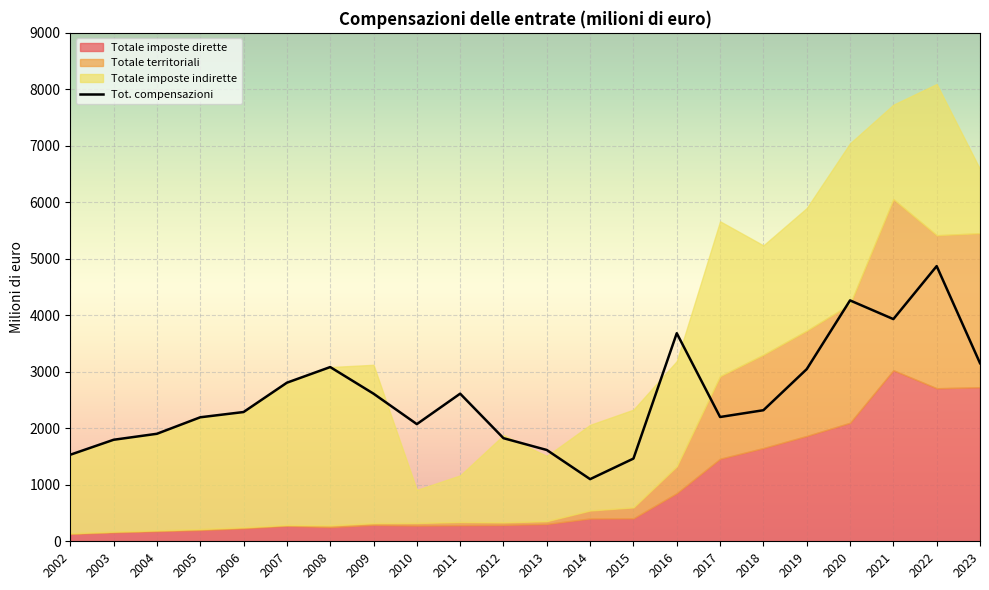

Which category has the lowest value in the Totale imposte dirette series?

2002